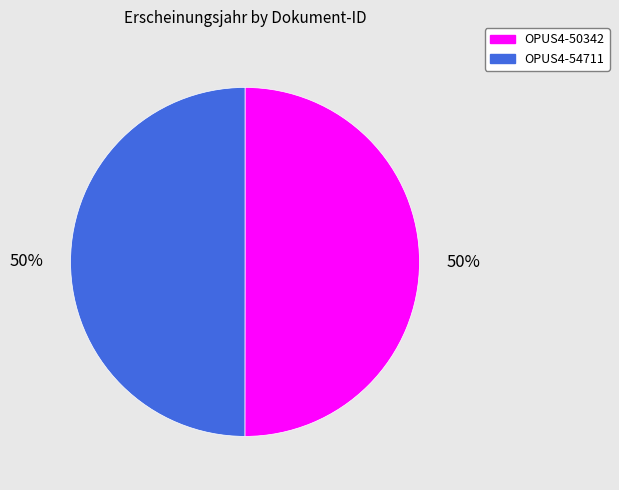

To the nearest percent, what percentage of the pie is OPUS4-50342?

50%